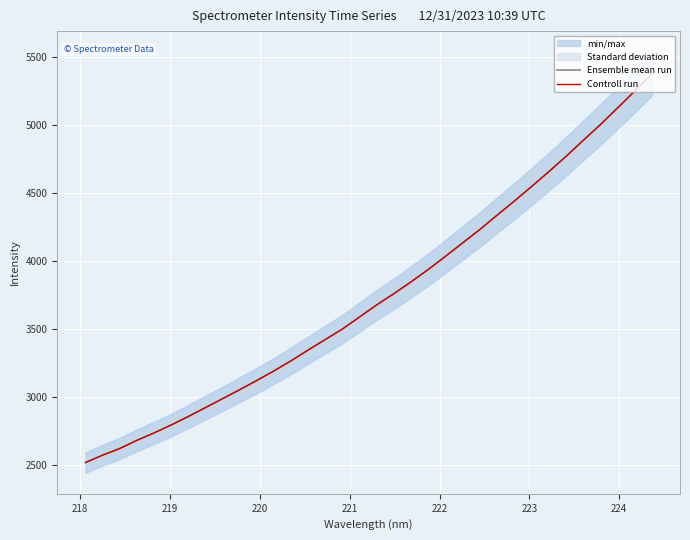

How many series are shown in this chart?

2